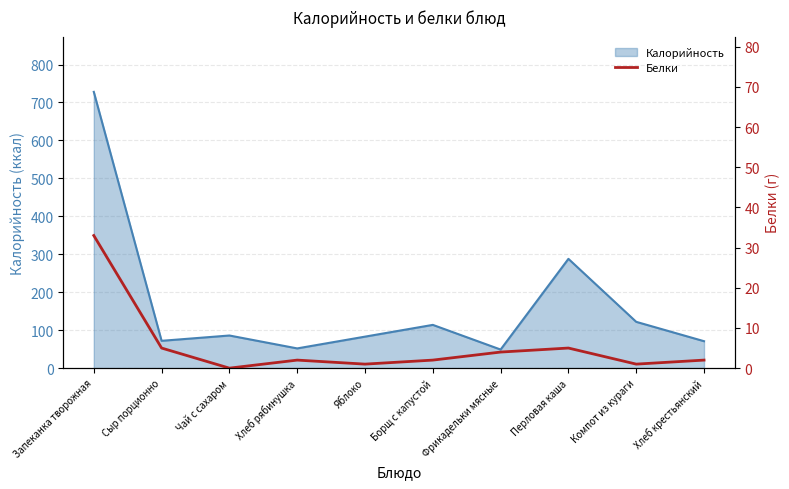

The value of Калорийность at Яблоко is 134. True or false?

False